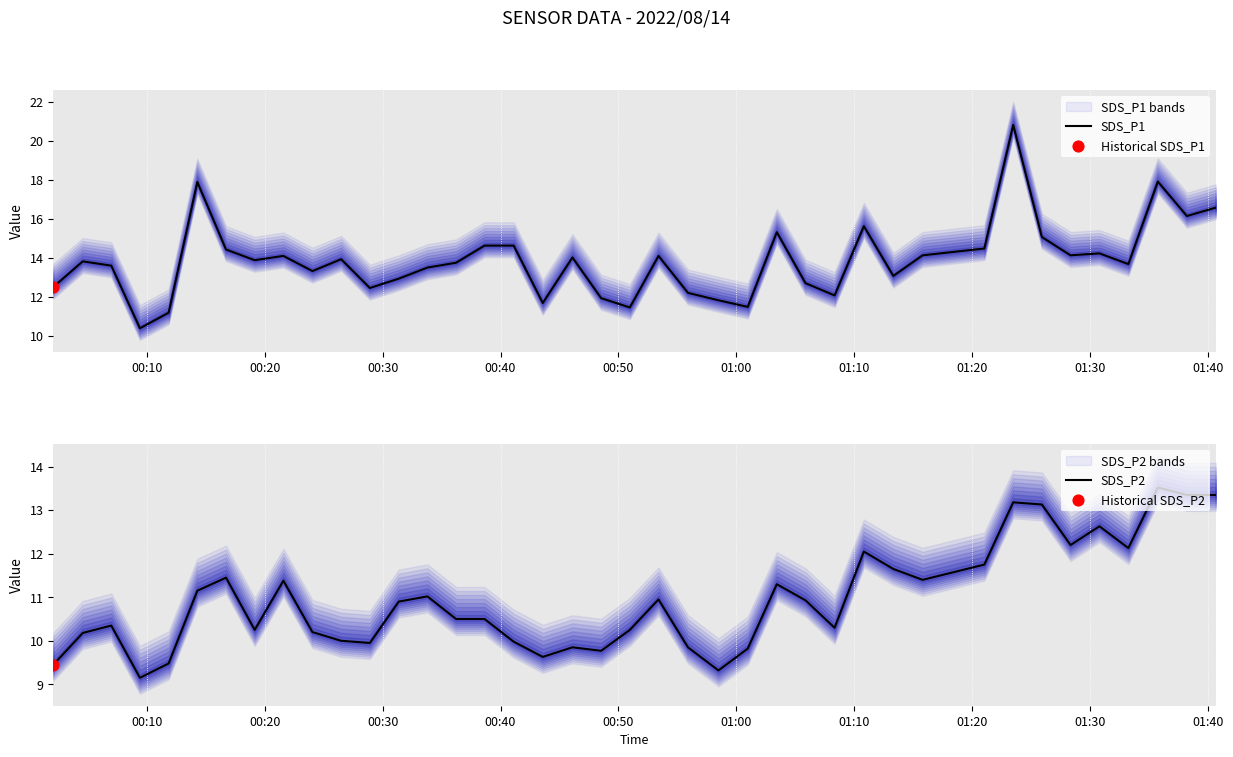

Which series reaches the maximum Y coordinate?

SDS_P1